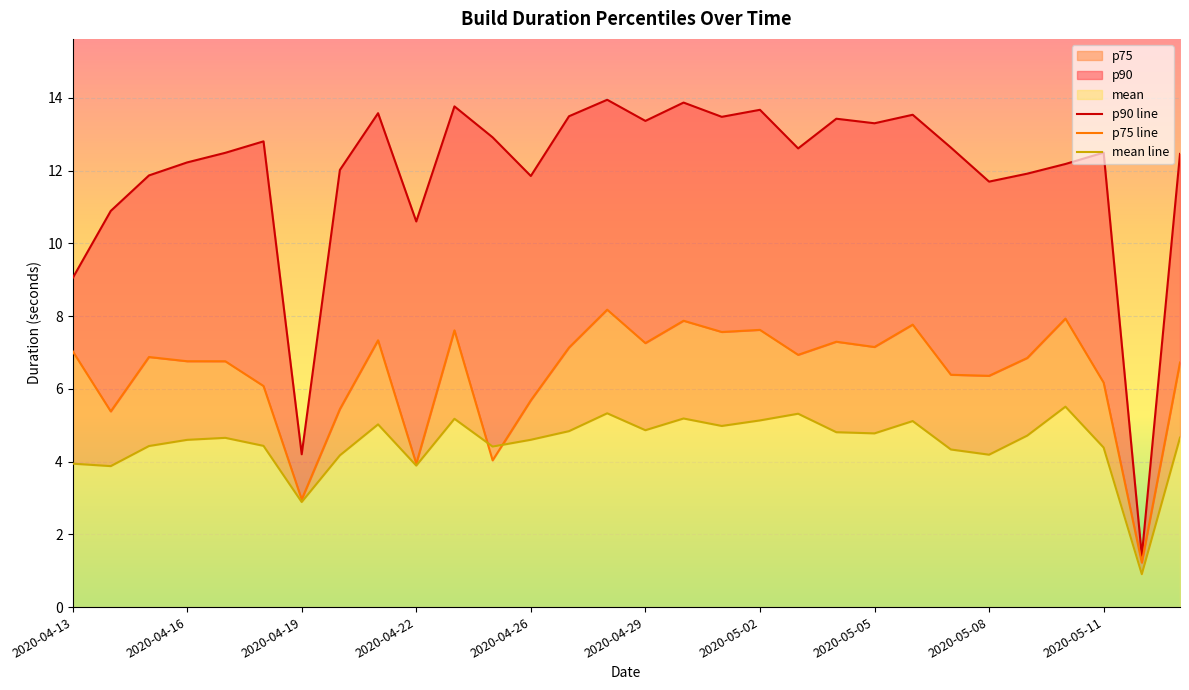

Reading right to left, list all the values displayed in this chart.

4.7	0.9	4.4	5.5	4.7	4.2	4.3	5.1	4.8	4.8	5.3	5.1	5.0	5.2	4.9	5.3	4.8	4.6	4.4	5.2	3.9	5.0	4.2	2.9	4.4	4.7	4.6	4.4	3.9	3.9